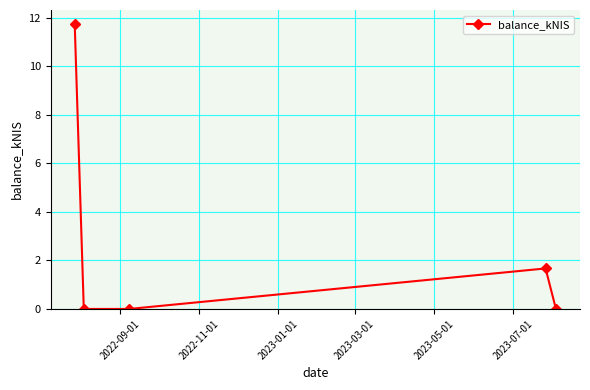

What is the difference between the second highest and minimum values?

1.7